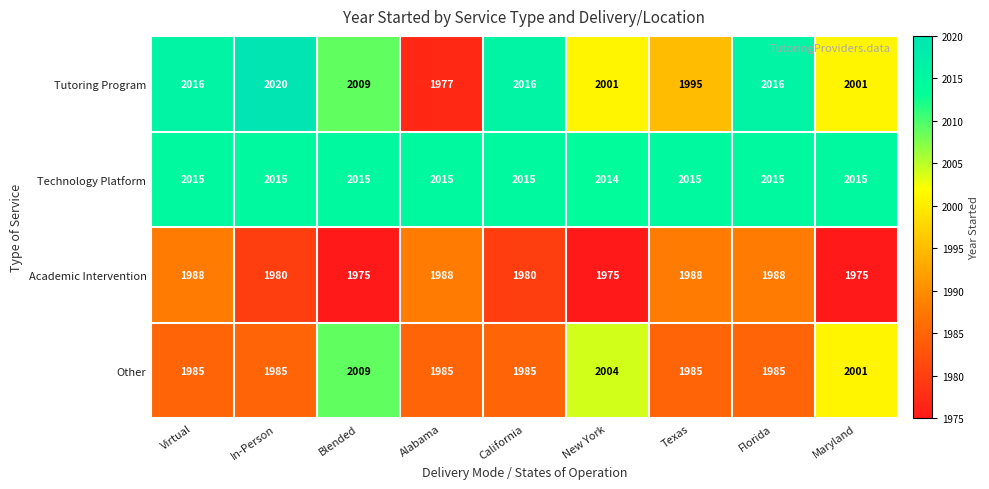

Rank the series by their maximum value, from highest to lowest.

Tutoring Program, Technology Platform, Other, Academic Intervention